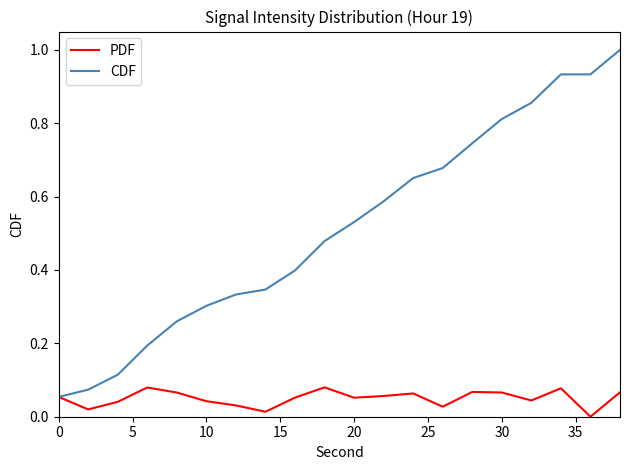

What is the greatest value displayed?

1.0